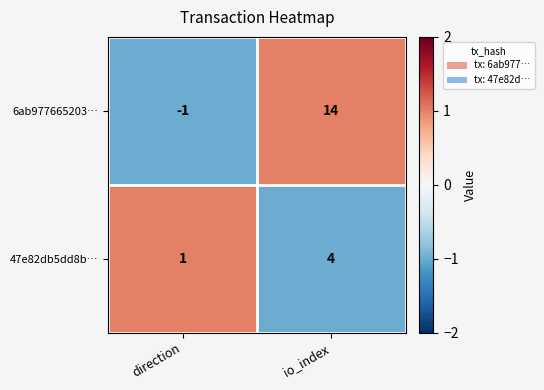

What is the highest value of the 6ab977665203… series?

14